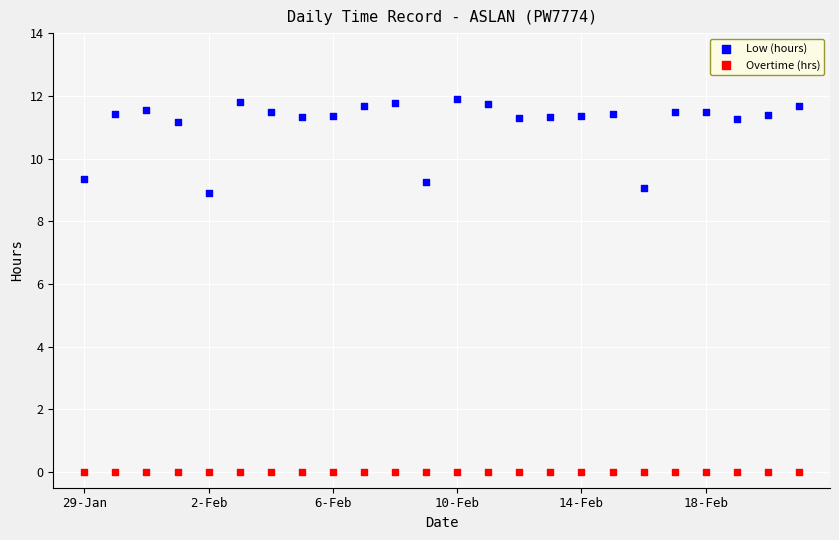

Which series contains the highest Y value?

Low (hours)